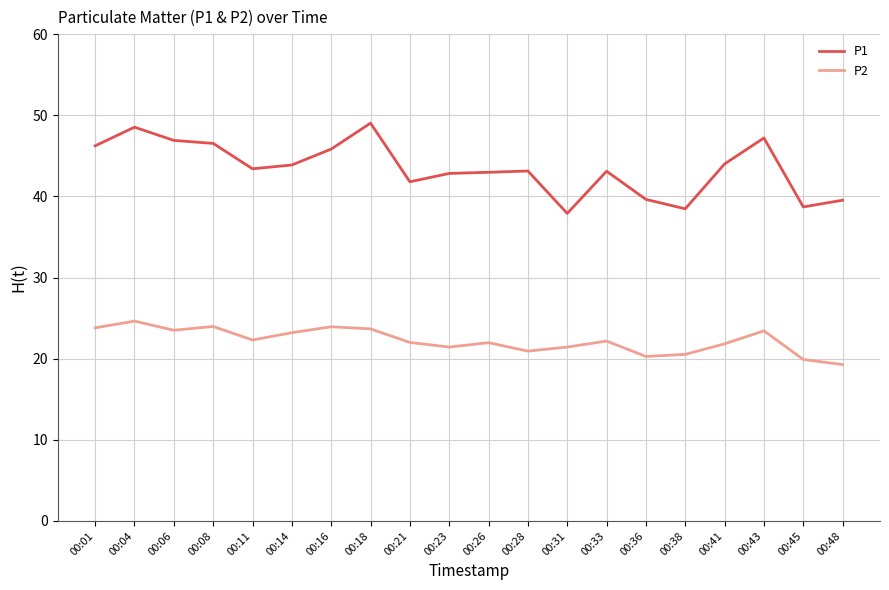

True or false: P2 and P1 intersect in this chart.

False